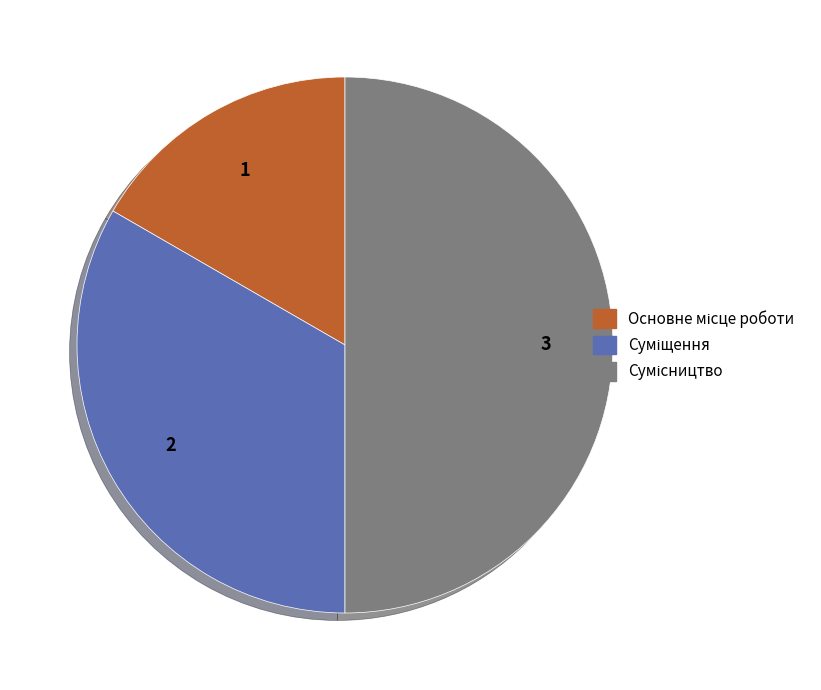

Is the sum of Основне місце роботи and Суміщення greater than half?

No